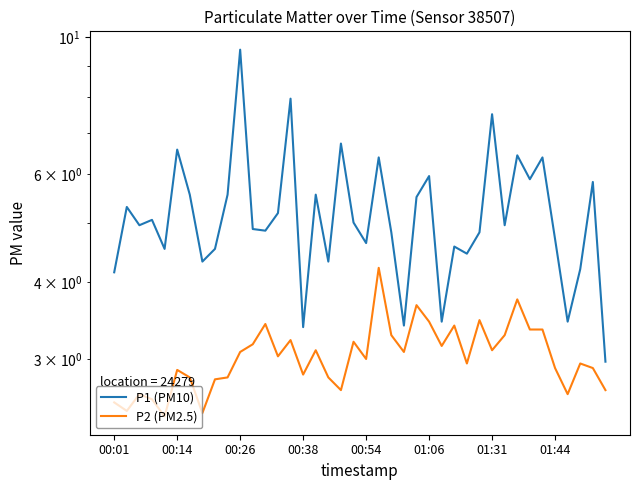

At how many categories does at least one series exceed 4?

35